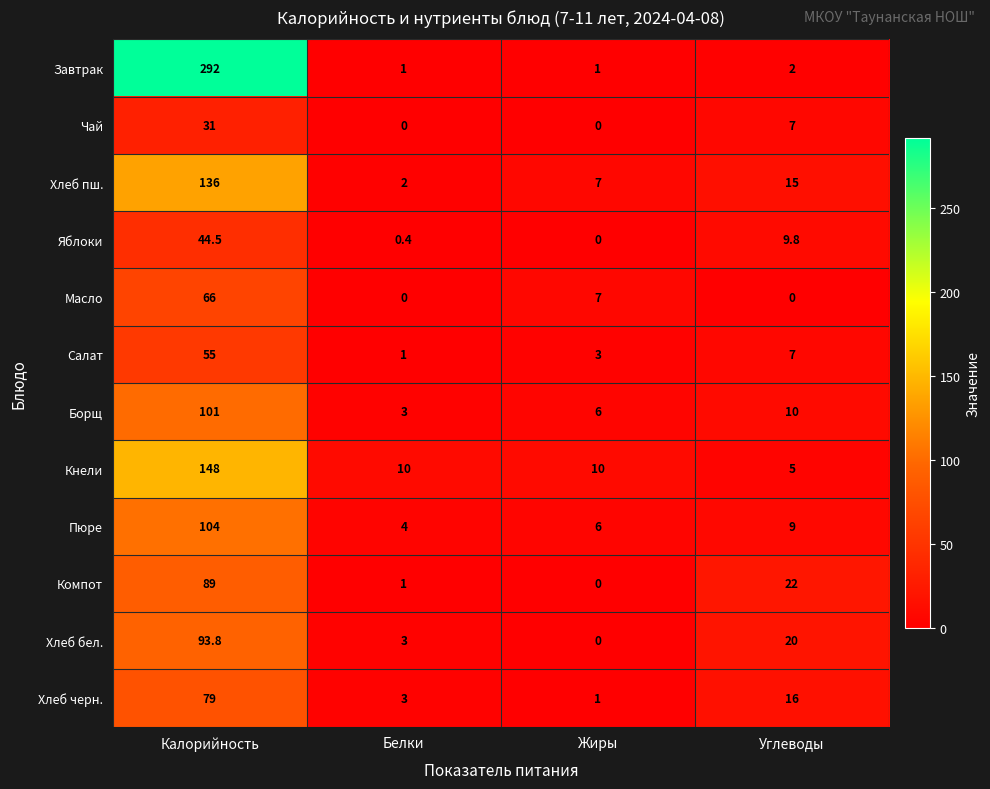

At which category is the sum across all series the highest?

Калорийность